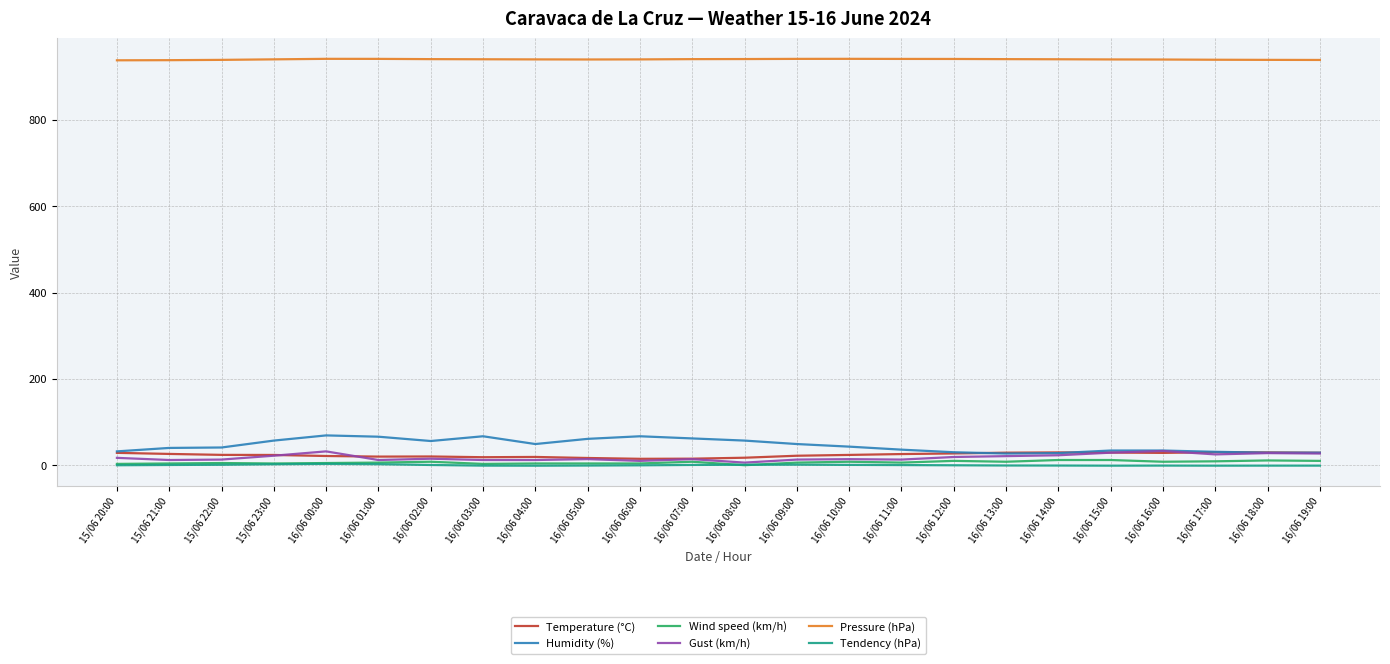

What is the greatest value displayed?

941.3